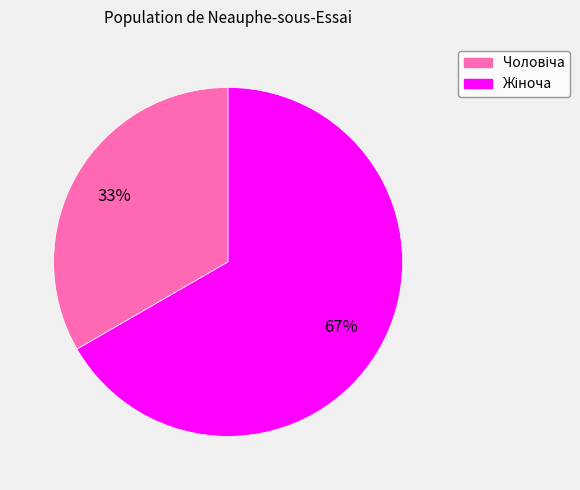

To the nearest percent, what is the average slice percentage?

50%